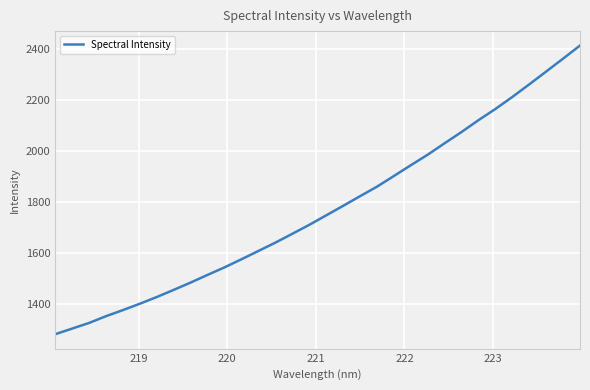

What is the greatest value displayed?

2412.7